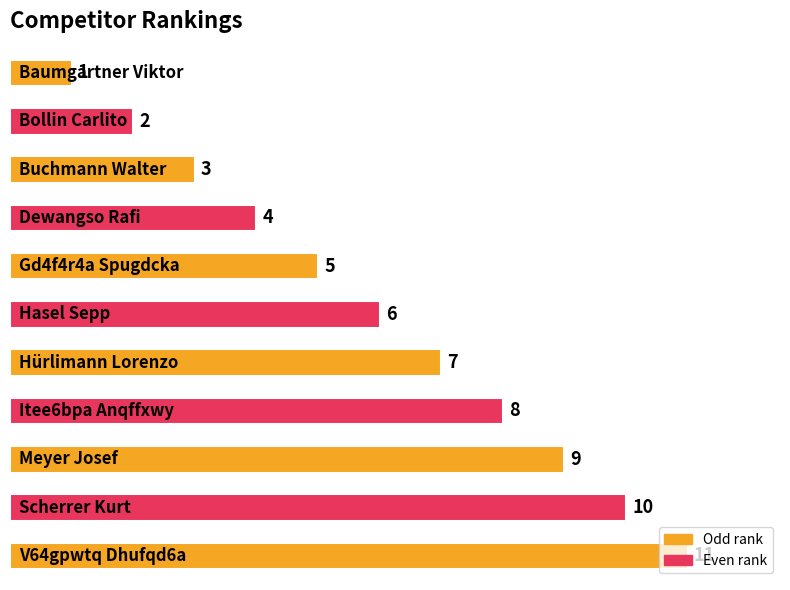

What is the value of the 3rd bar from the top?

3